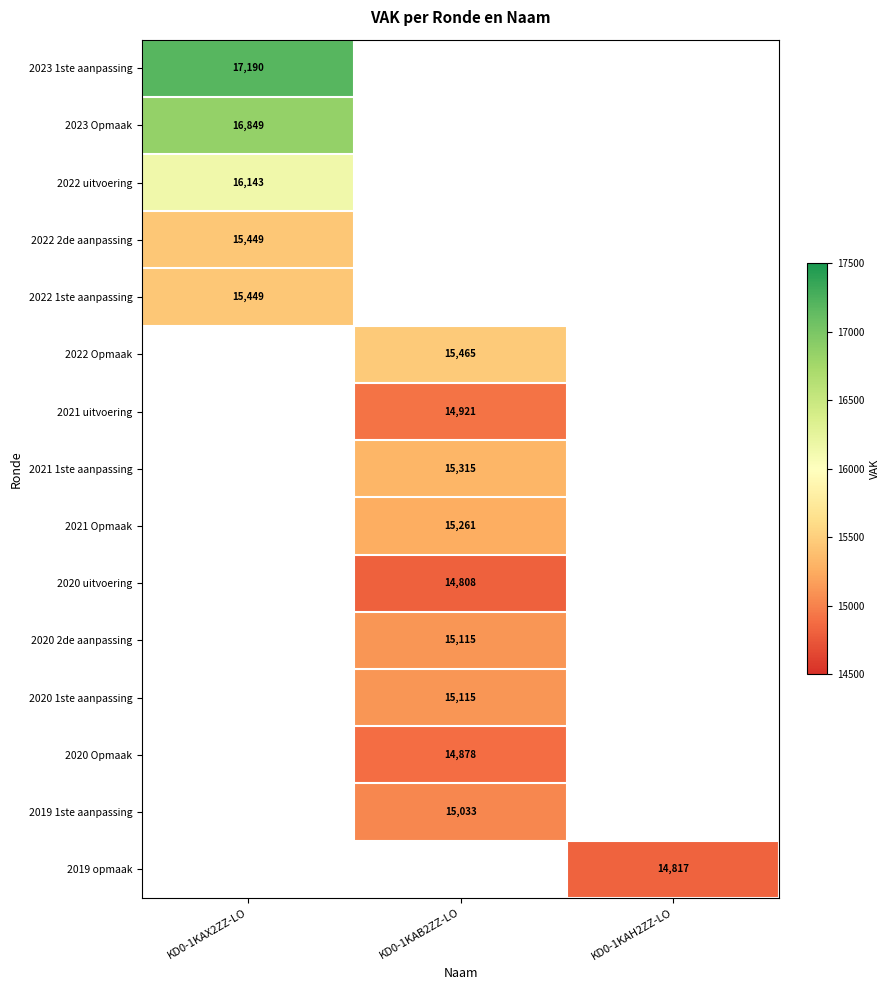

At how many categories does at least one series exceed 16951?

1